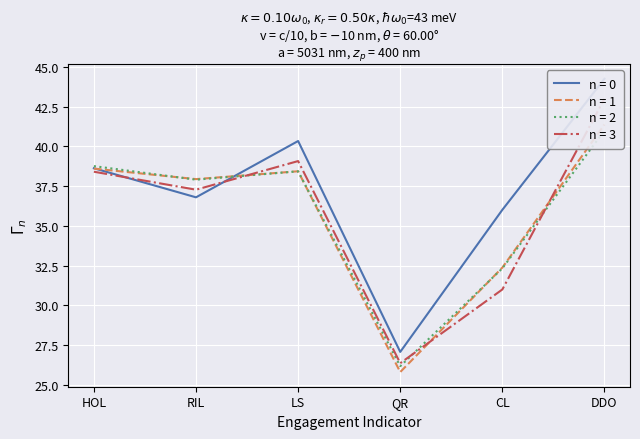

What position from the left is DDO?

6